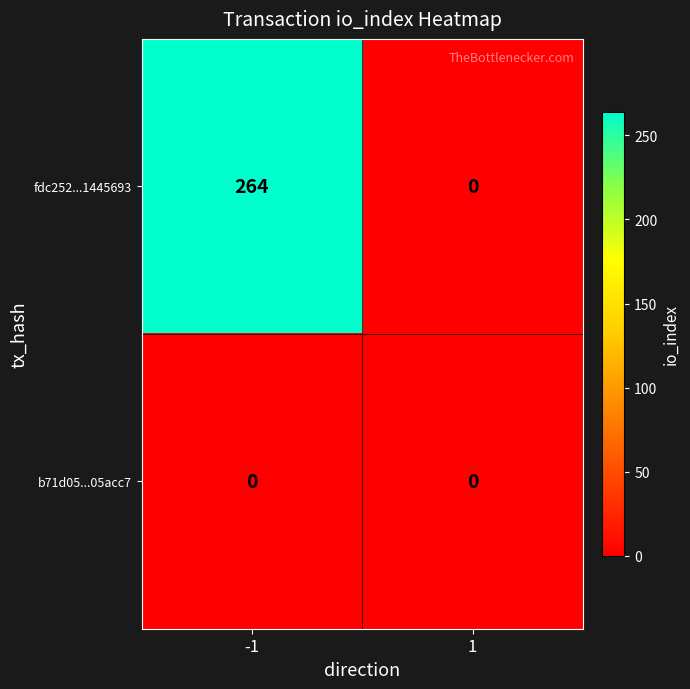

What is the greatest value displayed?

264